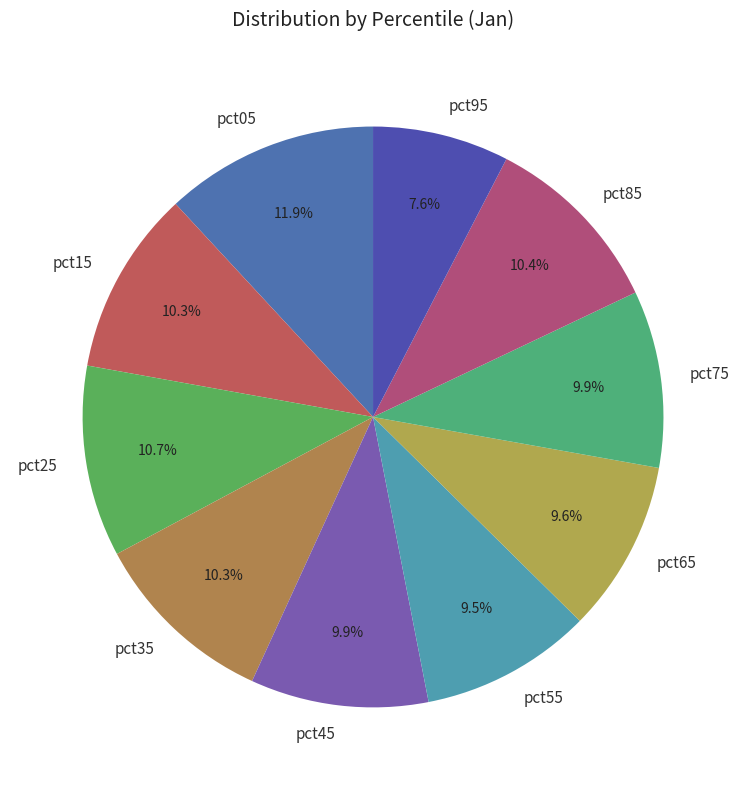

To the nearest percent, what portion does pct35 represent?

10%